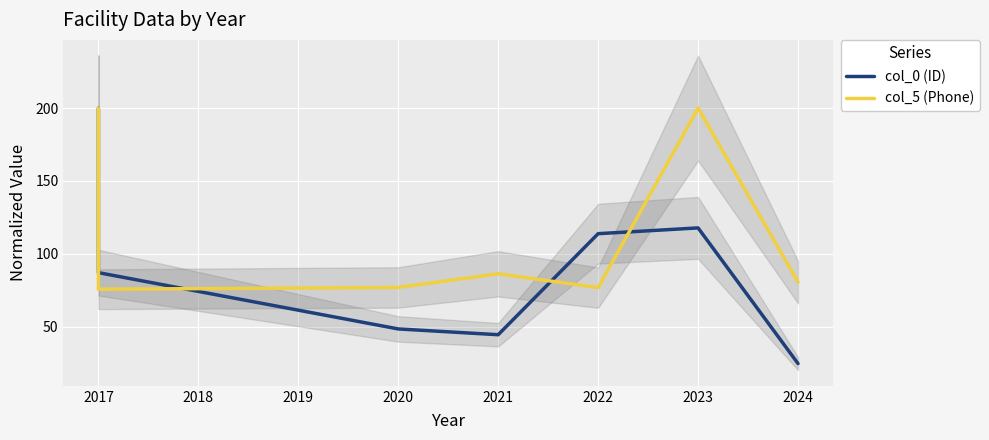

Count the number of data series in this chart.

2